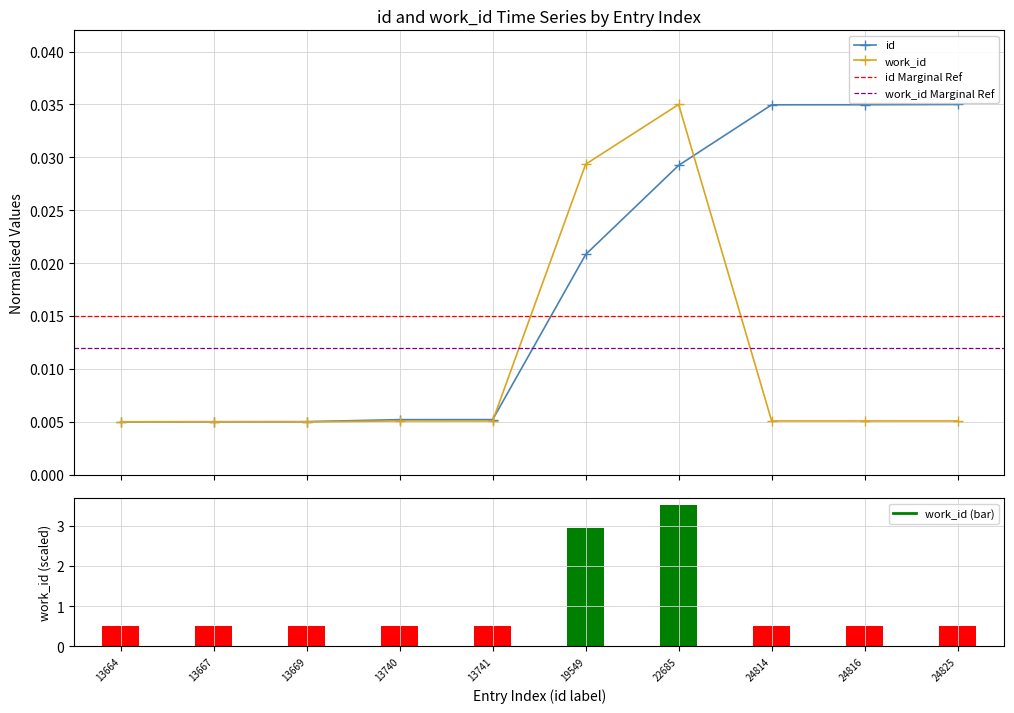

True or false: id has a value of 0.0 at 24816.

True